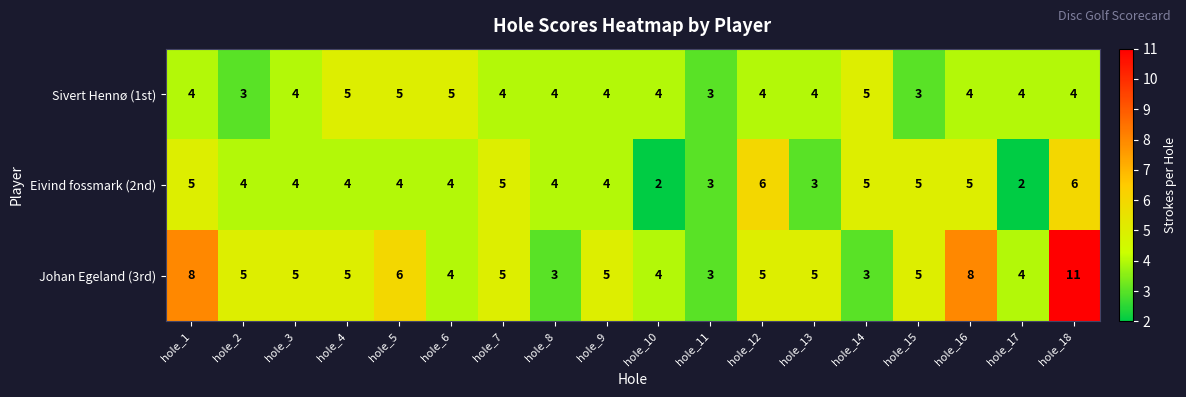

Is it true that Johan Egeland (3rd) equals 7 at hole_7?

False